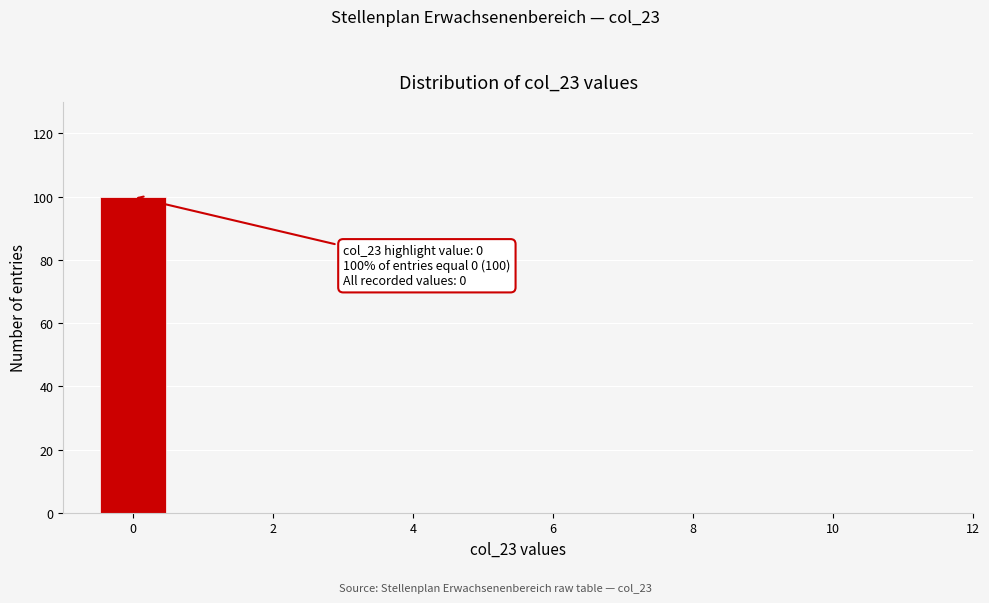

Over which range of the x-axis is the bar tallest?

-0.5 to 0.5